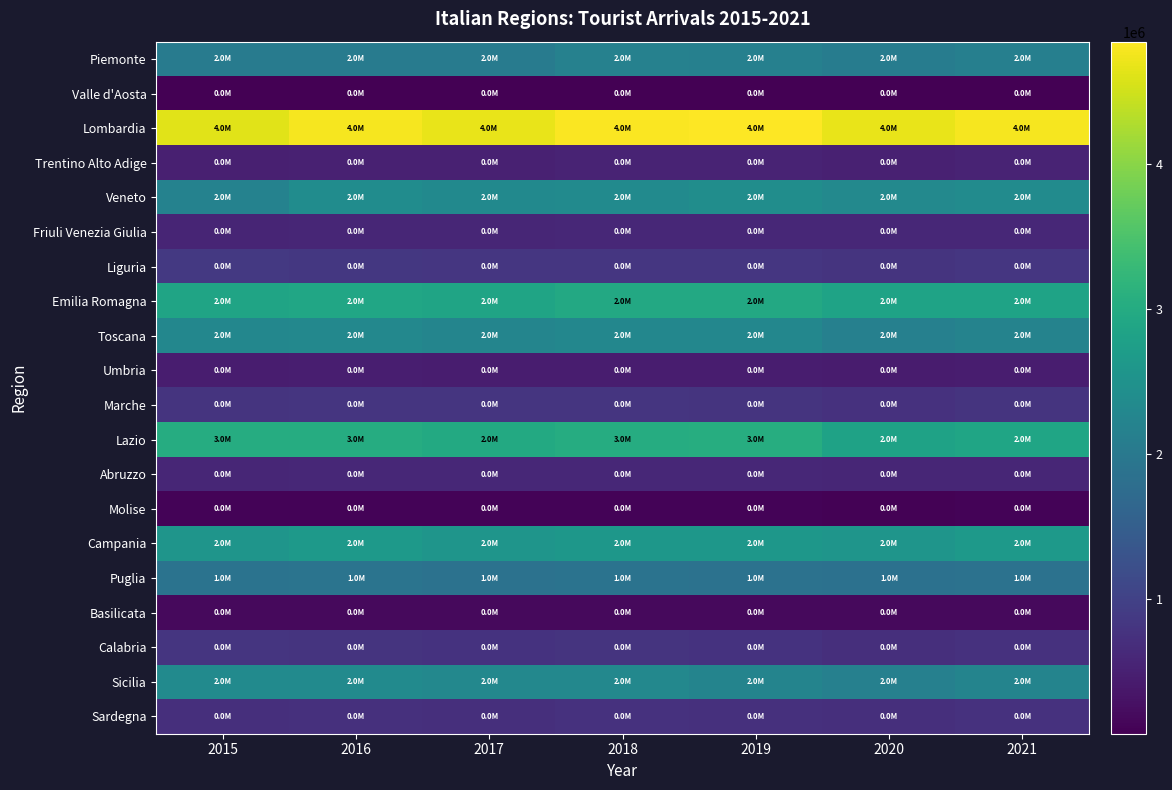

Which series has the largest total across all categories?

Lombardia